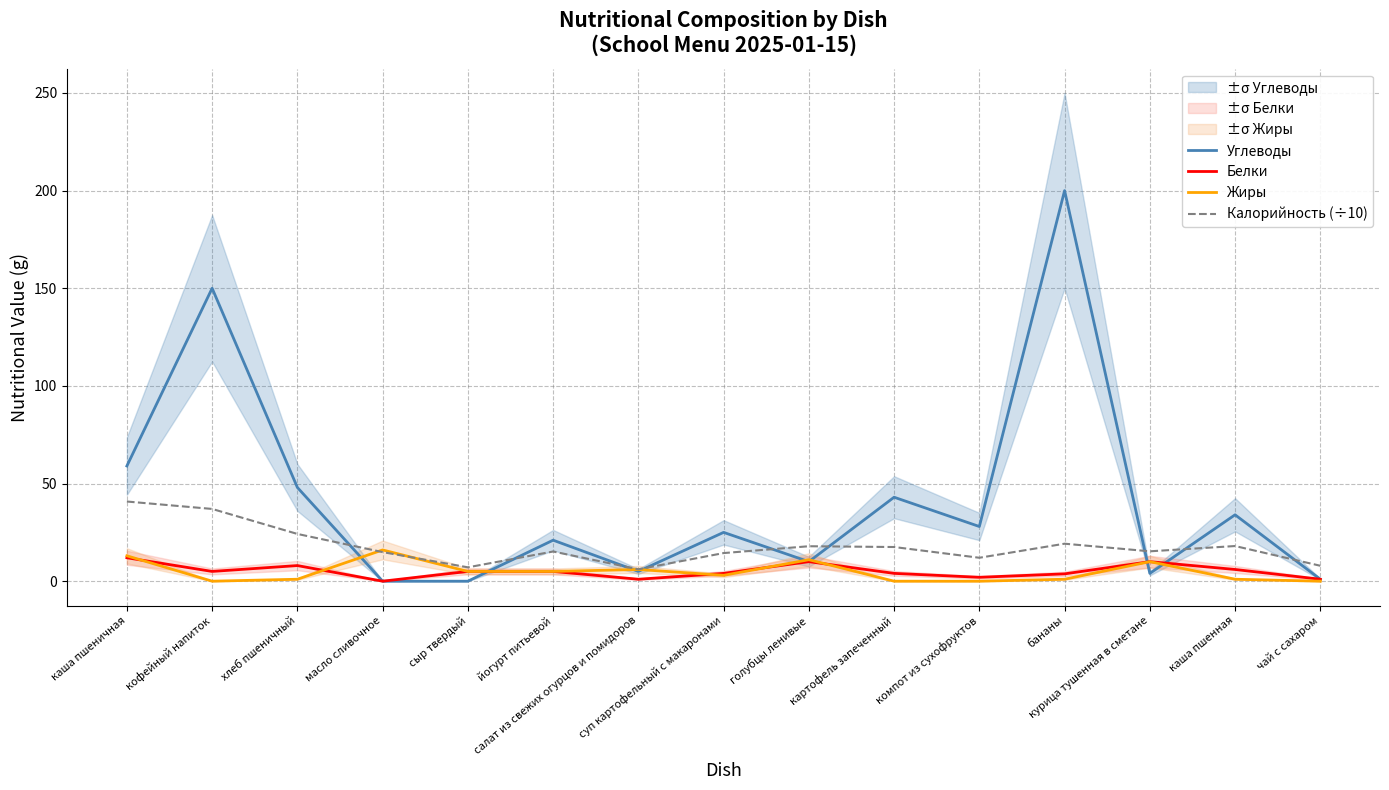

What are all the series names shown in the legend?

Углеводы, Белки, Жиры, Калорийность (÷10)